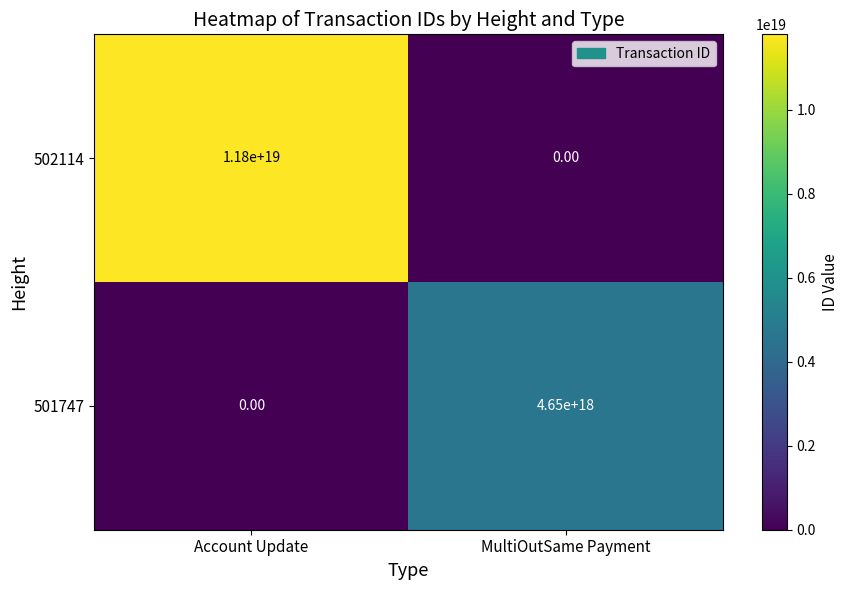

How many positive values does the 501747 series have?

1